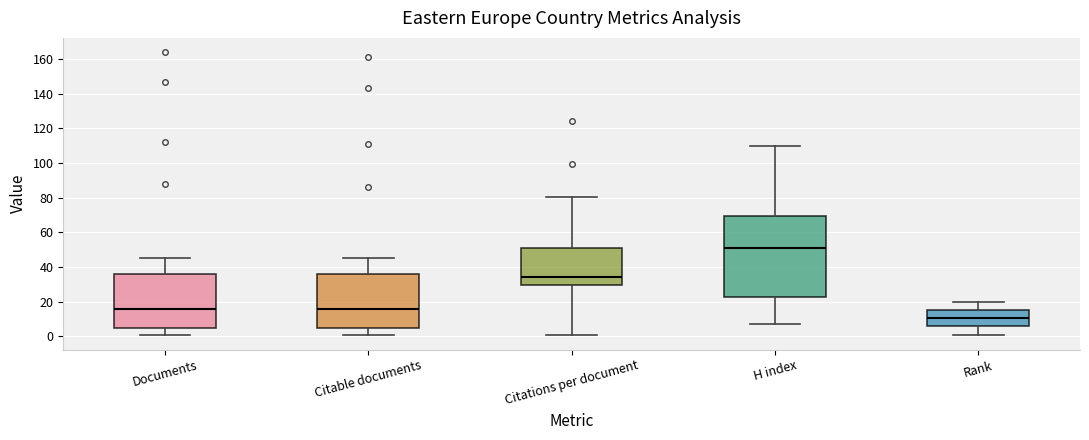

Reading left to right, read every box against the y-axis: the position of its median line, the range the box covers, and the ends of its whiskers. The values are not printed on the chart, so give them approximately, as read against the axis.

Documents: median 16, box 6 to 36, whiskers 2 to 46
Citable documents: median 16, box 4 to 36, whiskers 2 to 46
Citations per document: median 34, box 30 to 52, whiskers 0 to 80
H index: median 52, box 22 to 70, whiskers 8 to 110
Rank: median 10, box 6 to 16, whiskers 2 to 20